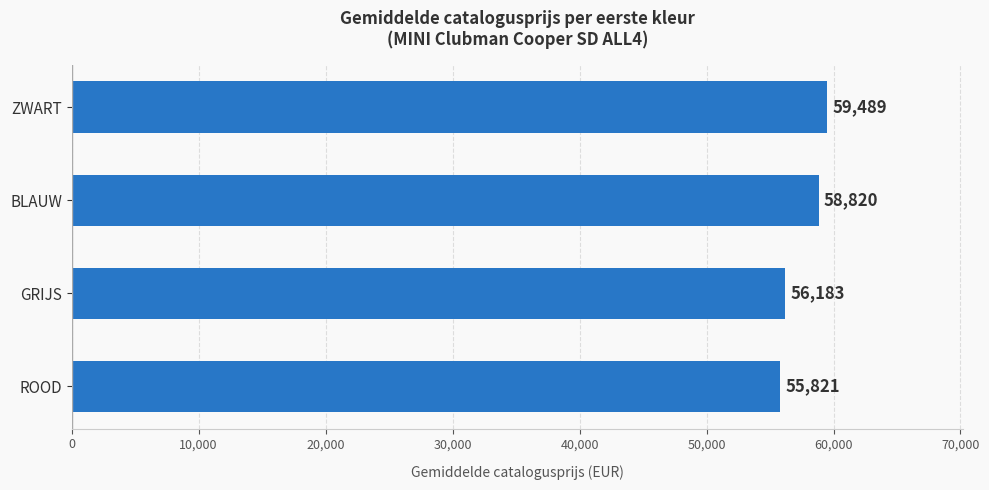

What is the difference between the maximum and minimum values?

3668